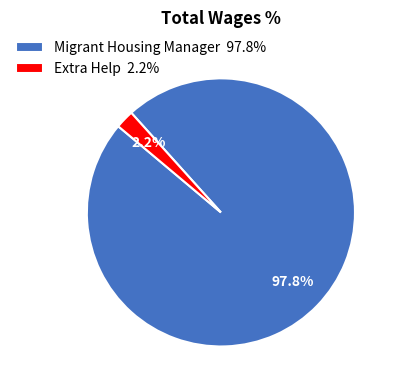

Does Migrant Housing Manager represent more than half of the total?

Yes